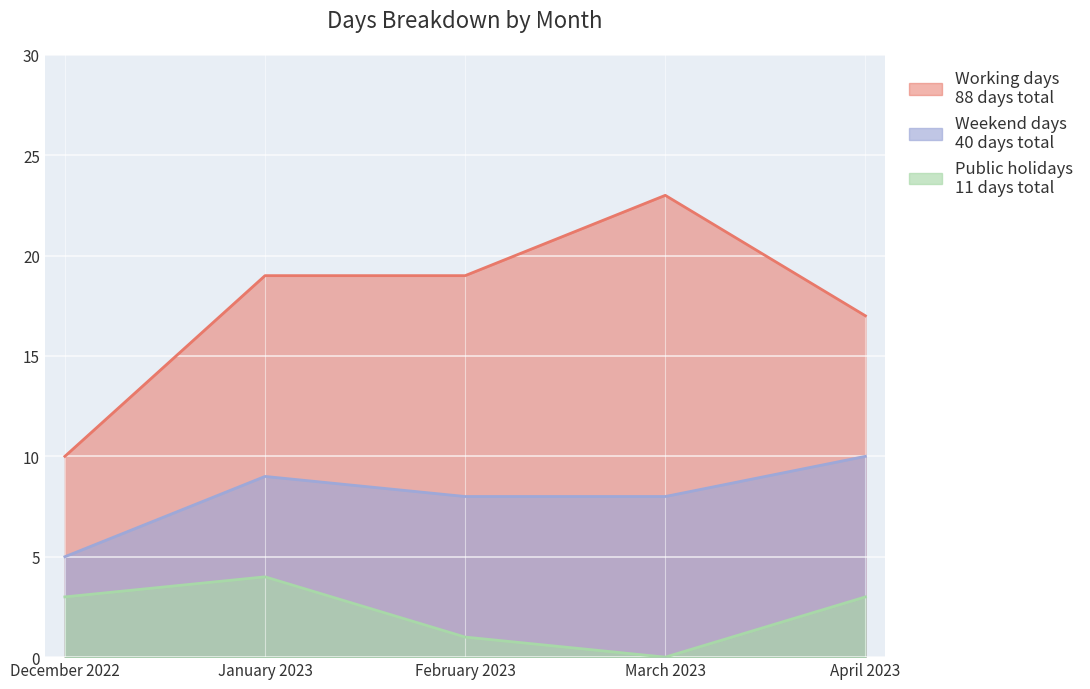

Where is the first local minimum for Public holidays?

March 2023